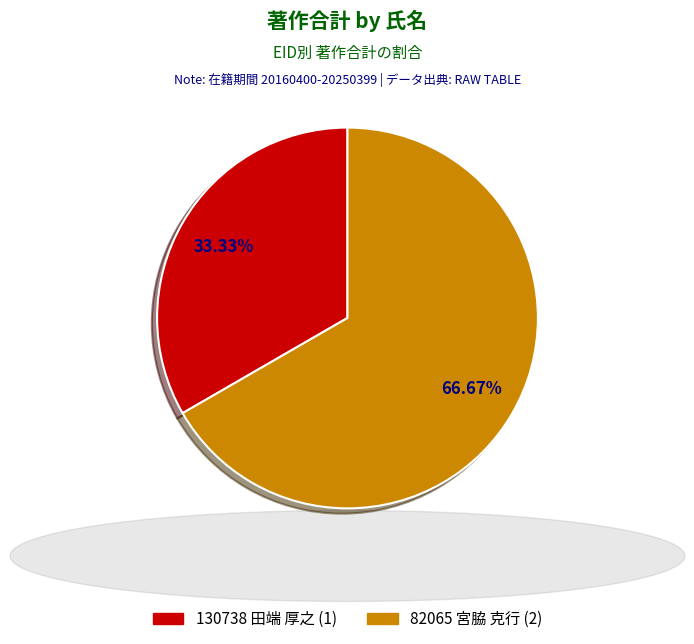

Is there any slice that represents more than half of the pie?

Yes